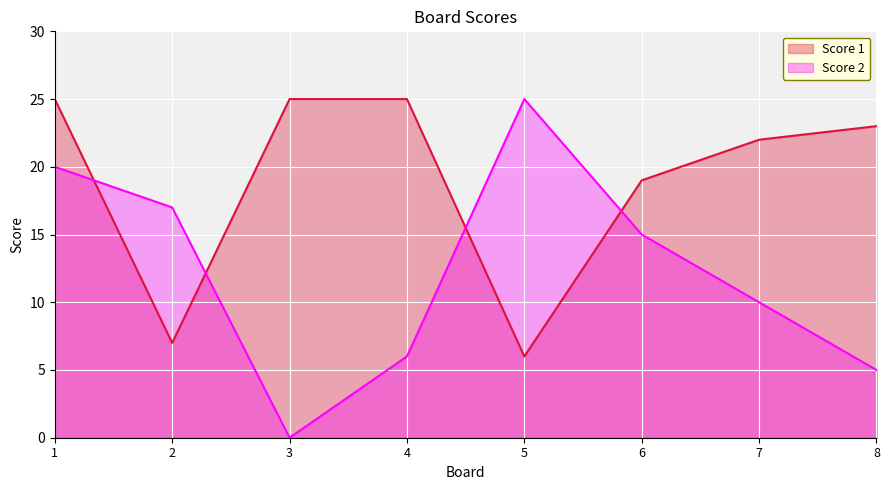

At 8, list the series in order from largest to smallest.

Score 1, Score 2